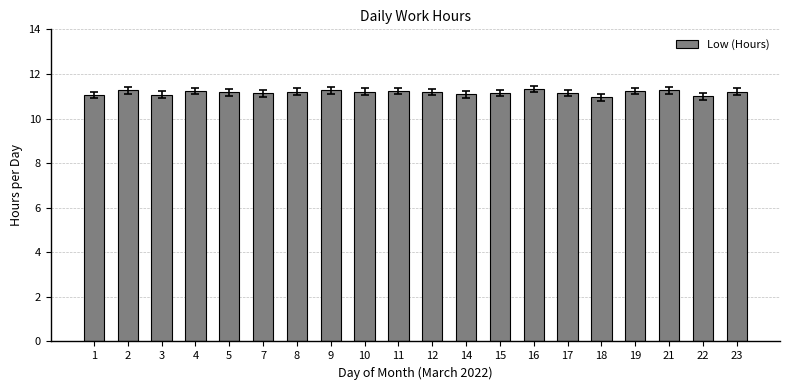

What is the change in value from 15 to 23?

+0.1